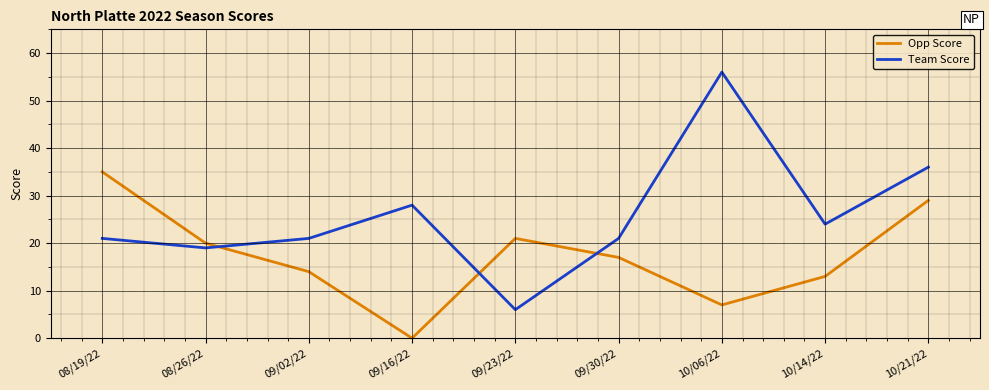

Which series changed the most between 08/19/22 and 09/30/22?

Opp Score